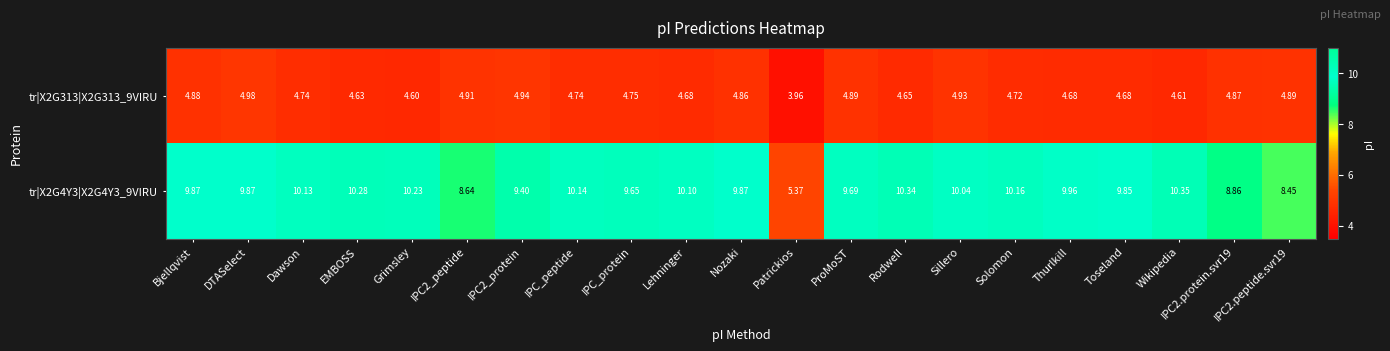

At how many categories does at least one series exceed 5?

21